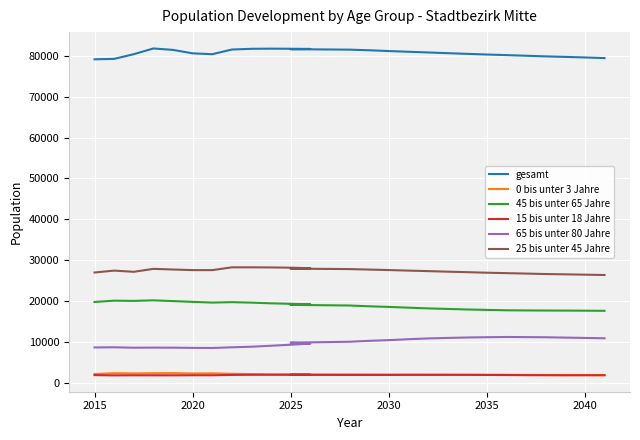

How many data points does each series have?

27